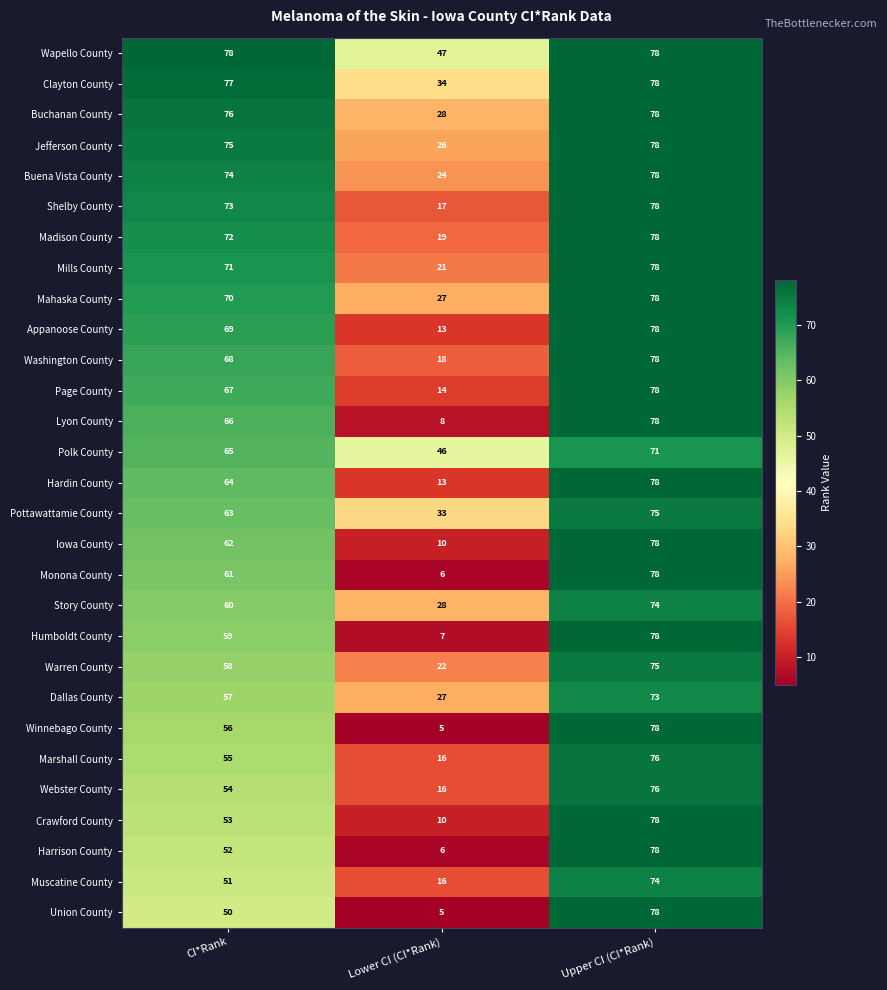

What is the maximum value shown in the chart?

78